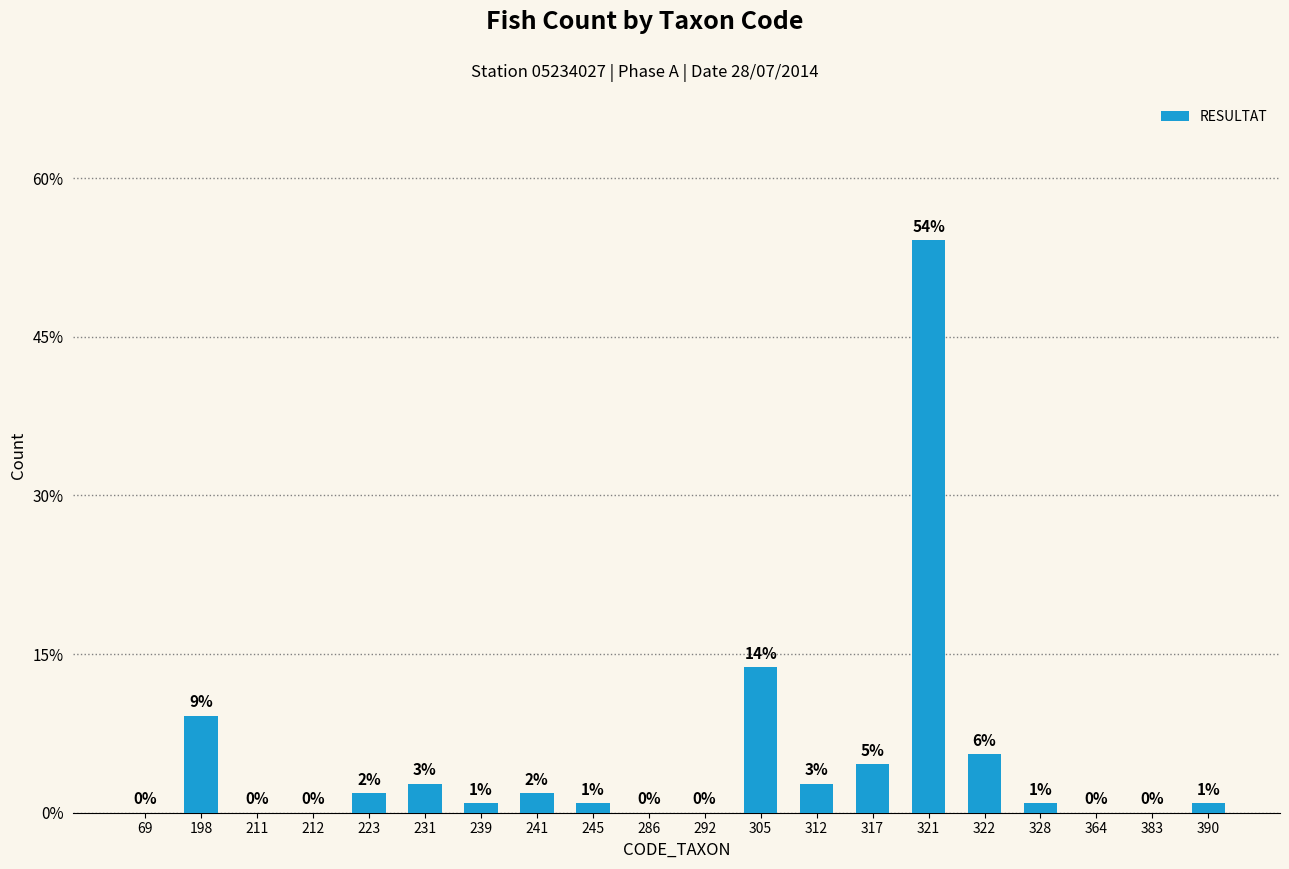

The chart shows a value of 0.0 at 286. True or false?

True